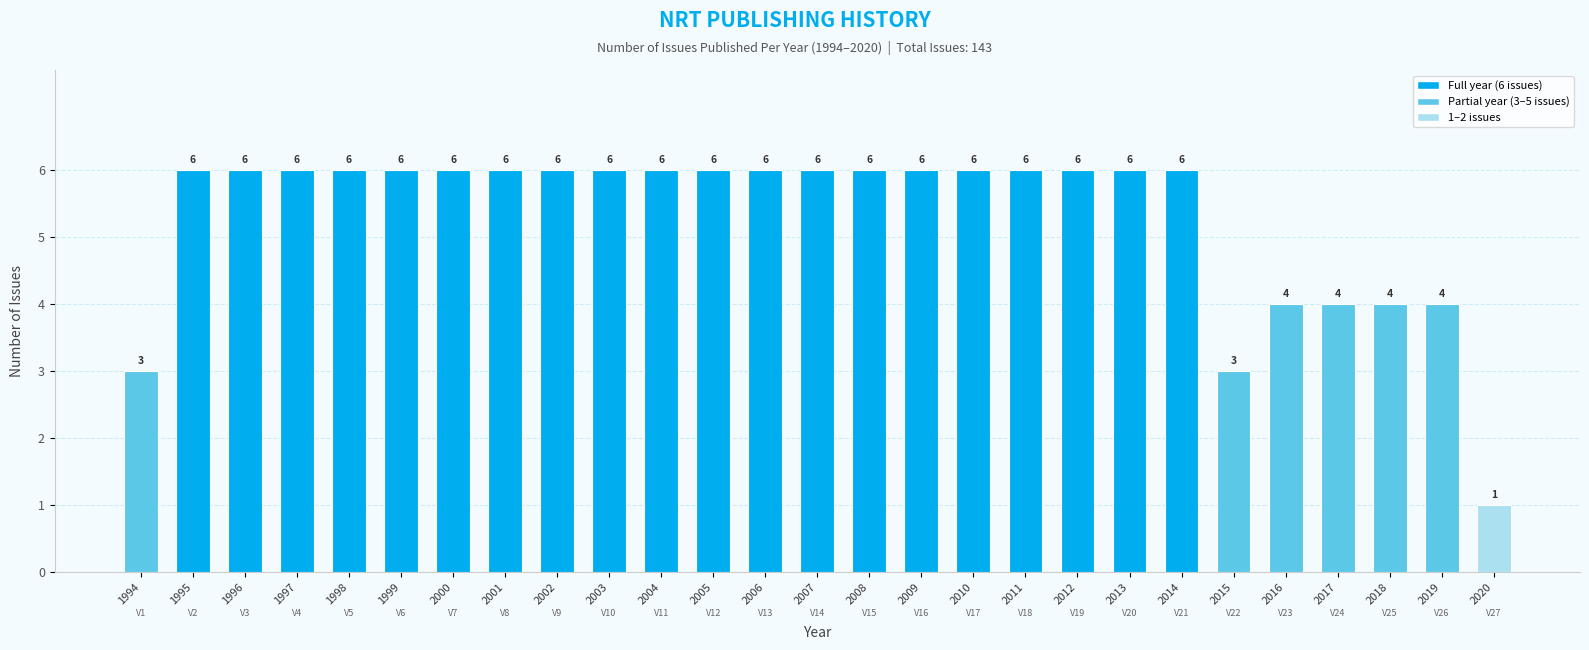

Count the values in the range 4 to 6.

24